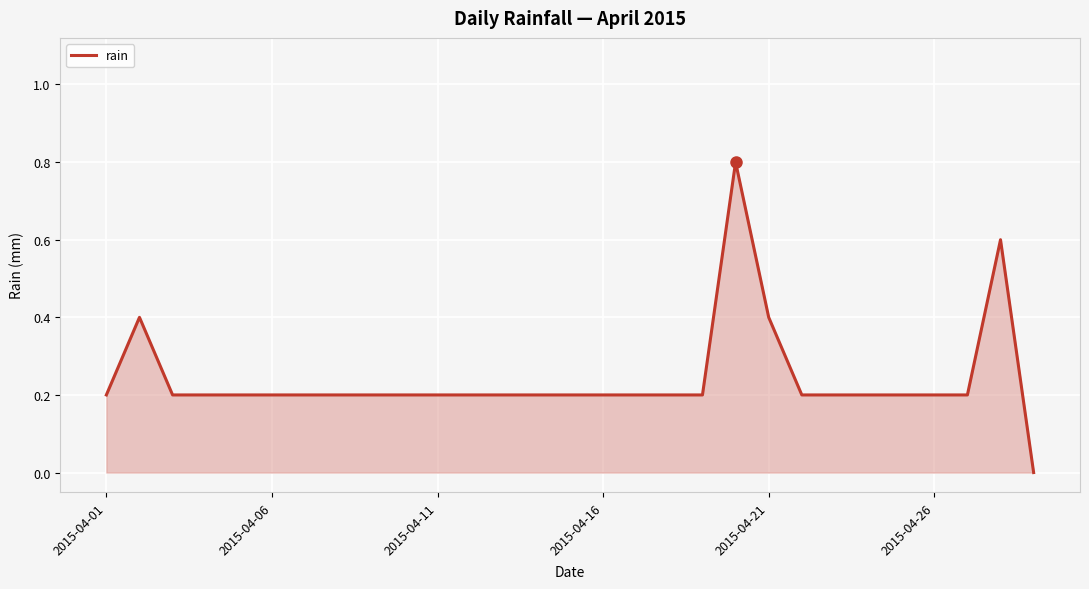

What is the greatest value displayed?

0.8